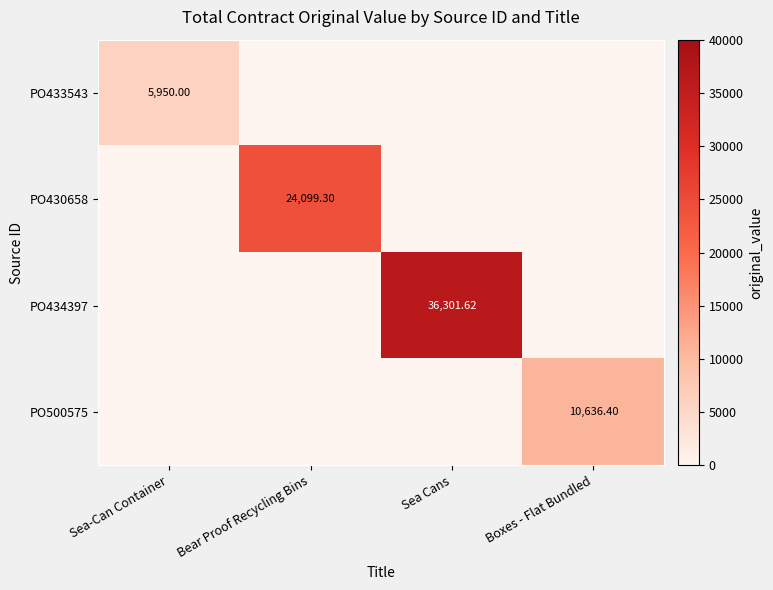

Rank the series at Bear Proof Recycling Bins from lowest to highest value.

PO433543, PO434397, PO500575, PO430658